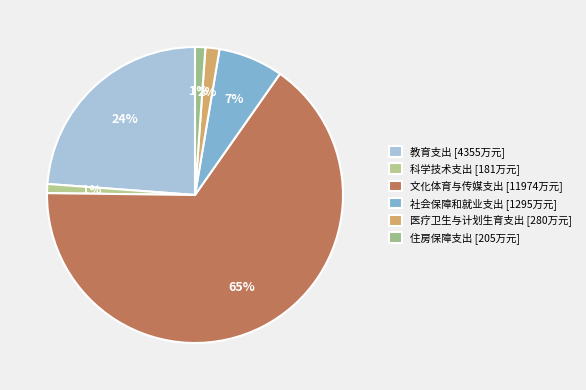

Which slice is the smallest?

科学技术支出